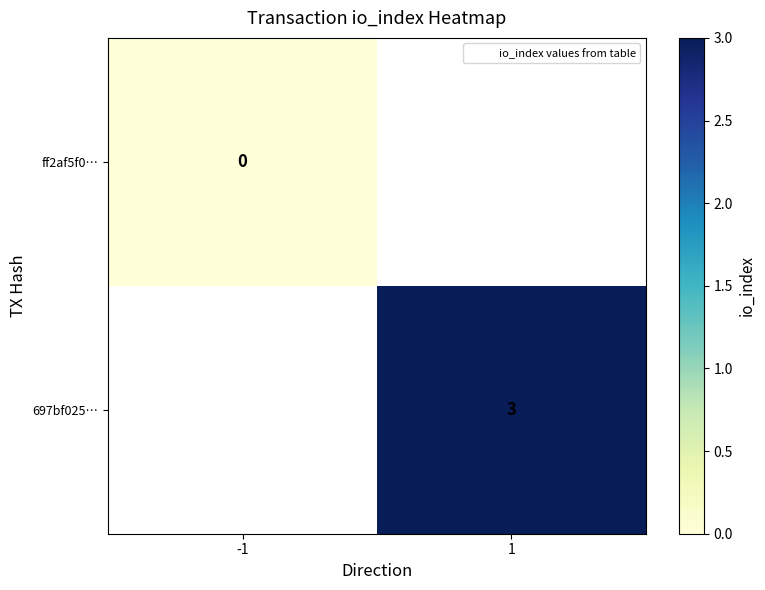

Which category has the lowest value across all series?

-1